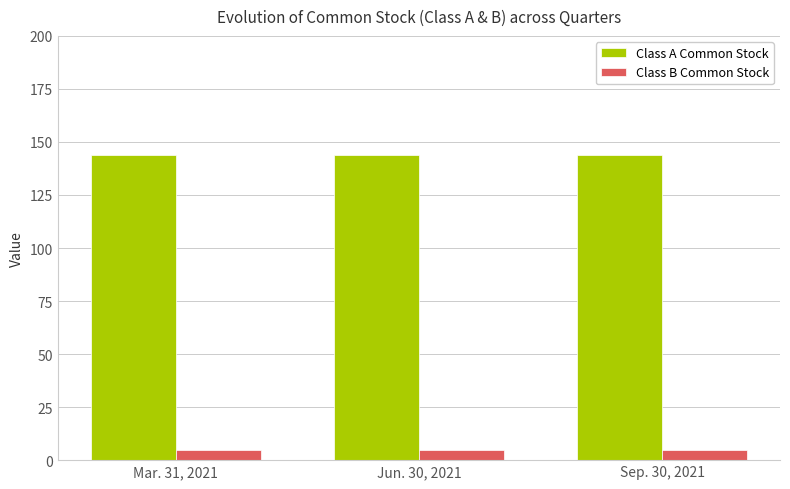

What position from the right is Jun. 30, 2021?

2